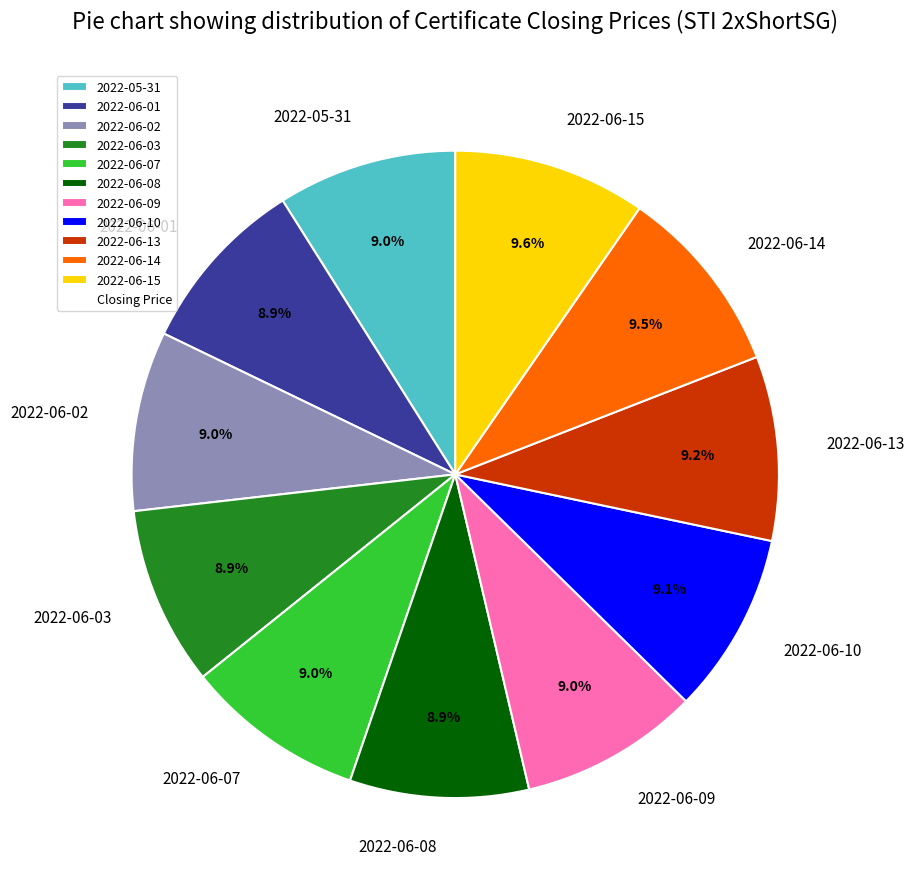

To the nearest percent, what is the combined percentage of 2022-06-01 and 2022-05-31?

18%